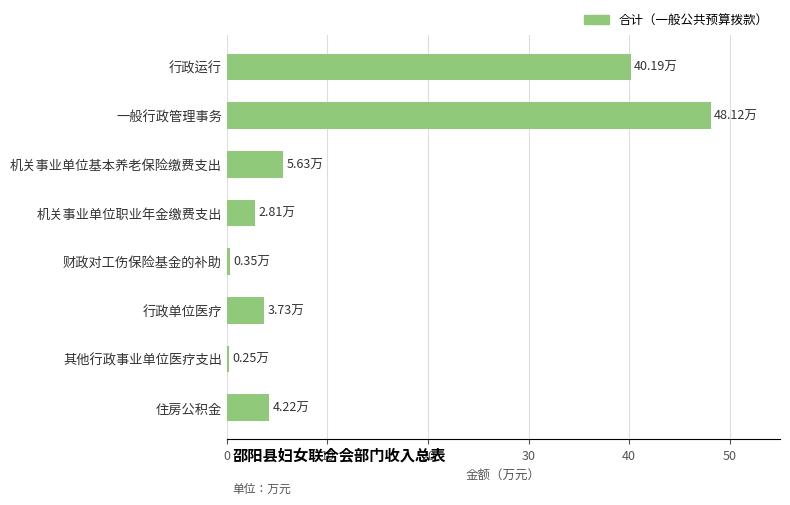

Which label corresponds to the largest value in the chart?

一般行政管理事务